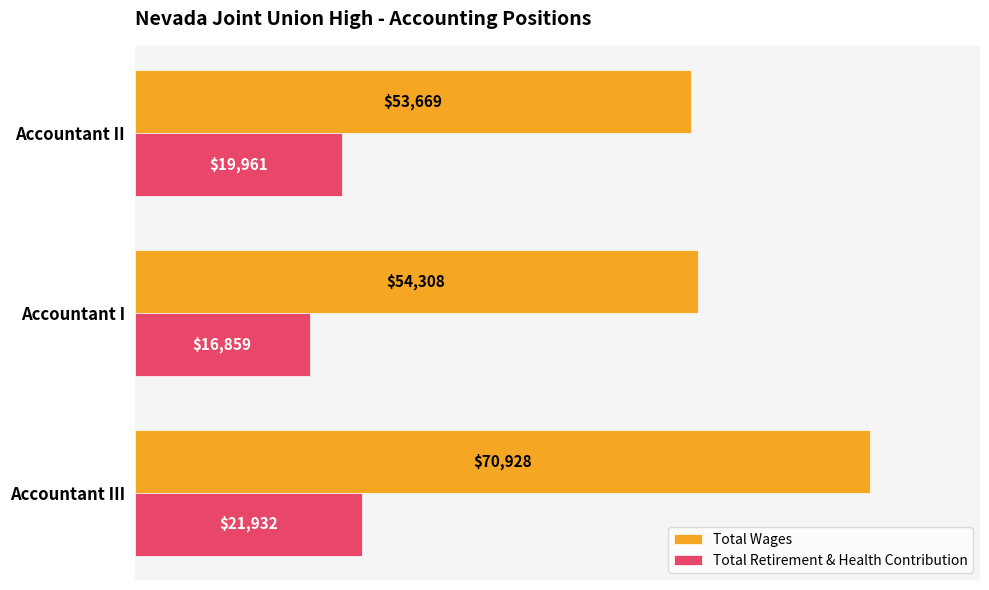

Rank the series by their maximum value, from lowest to highest.

Total Retirement & Health Contribution, Total Wages